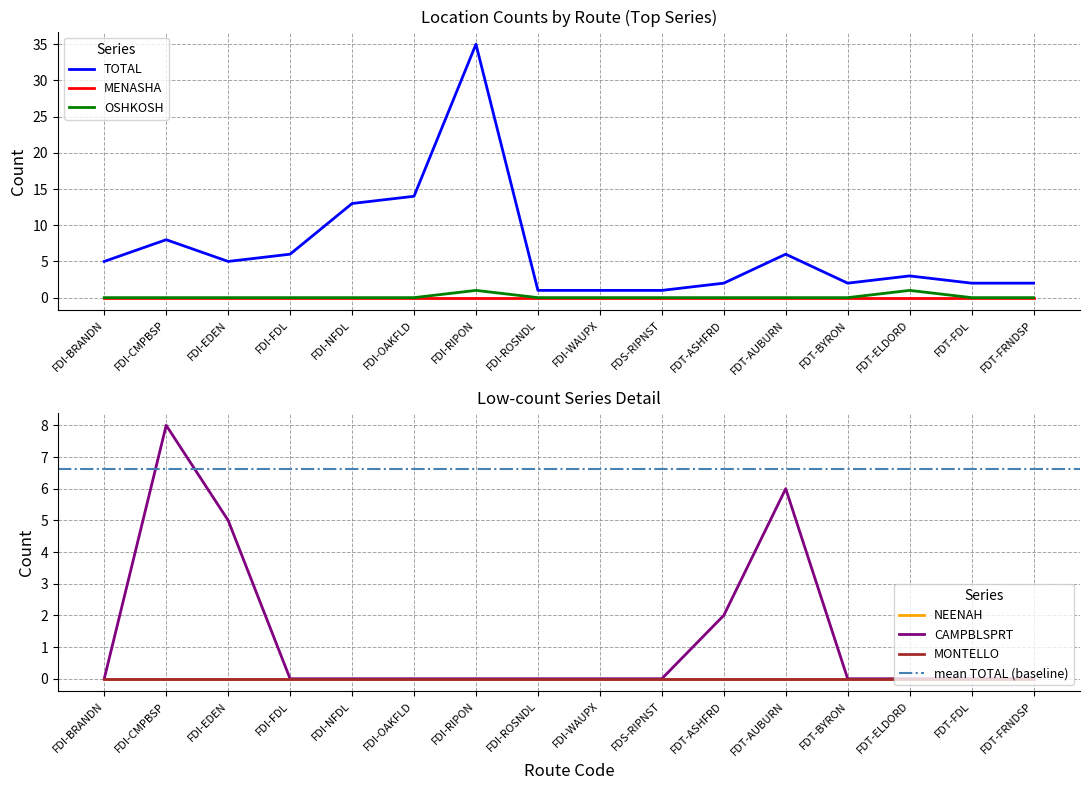

What is the spread (max minus min) of values at FDT-FDL?

2